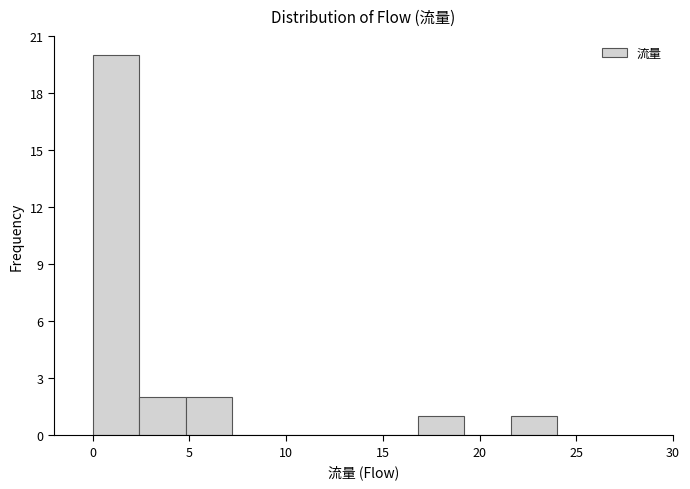

Reading left to right, transcribe this chart: for each bar, give the range it covers on the x-axis and its height. Neither the bar edges nor the heights are printed on the chart, so give them approximately, as read against the axes.

0.0 to 2.4: 20
2.4 to 4.8: 2
4.8 to 7.2: 2
7.2 to 9.6: 0
9.6 to 12.0: 0
12.0 to 14.4: 0
14.4 to 16.8: 0
16.8 to 19.2: 1
19.2 to 21.6: 0
21.6 to 24.0: 1